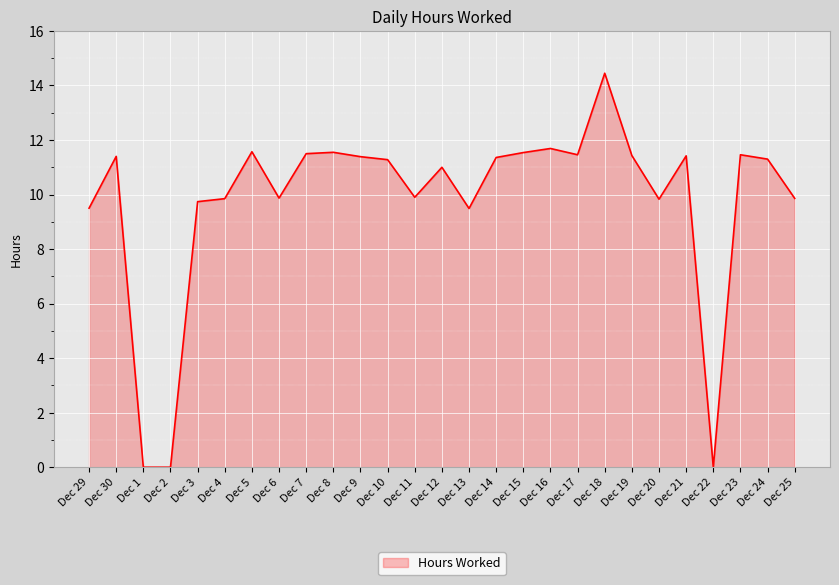

What is the average value?

9.8